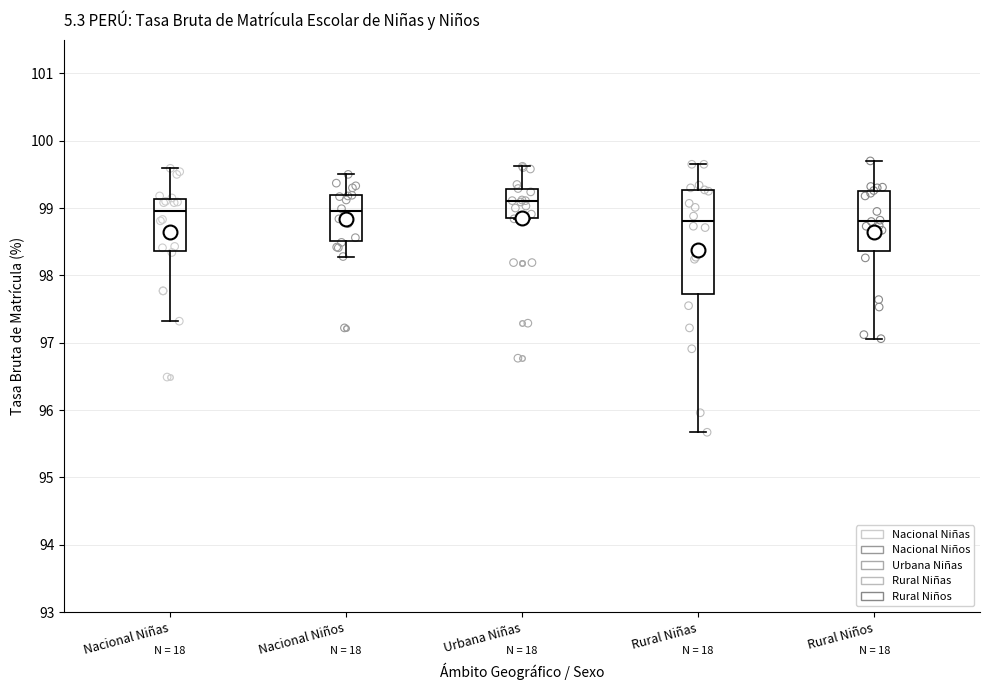

Comparing the boxes themselves (not the whiskers), which one is the tallest?

Rural Niñas